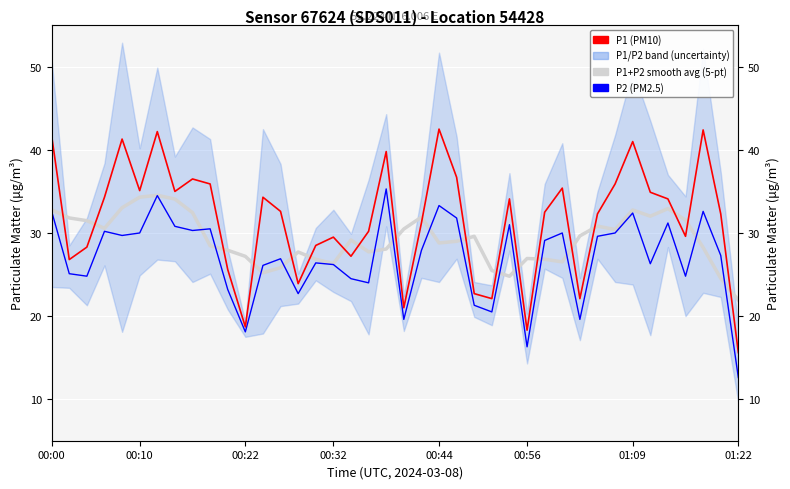

List the series in order of their overall mean, lowest first.

P2, P1+P2 smooth avg (5-pt), P1